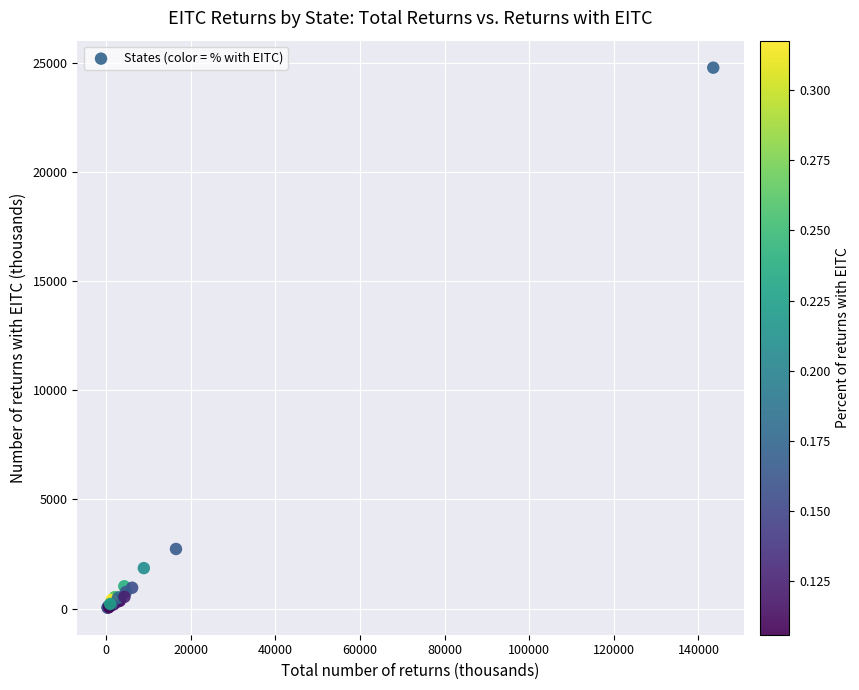

What Y value in the scatter plot is closest to 12409?

2730.0